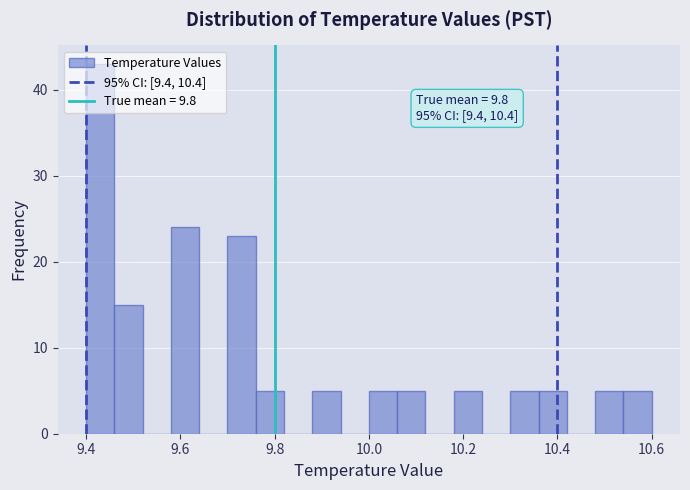

Read against the x-axis, roughly where is the centre of the tallest bar?

9.44